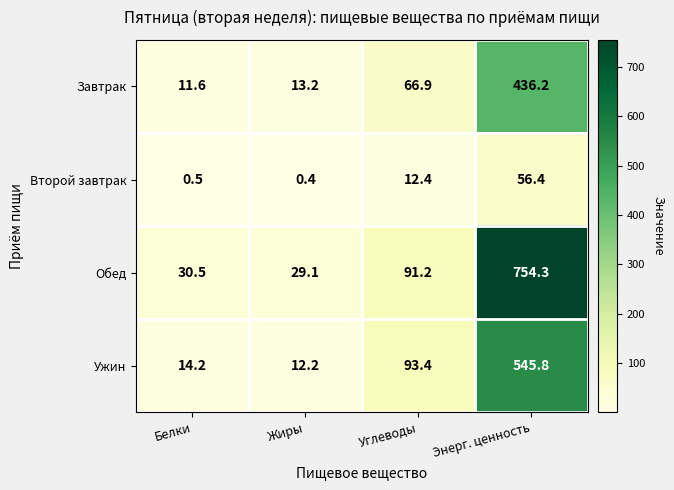

How many data points in Завтрак are above 66?

2